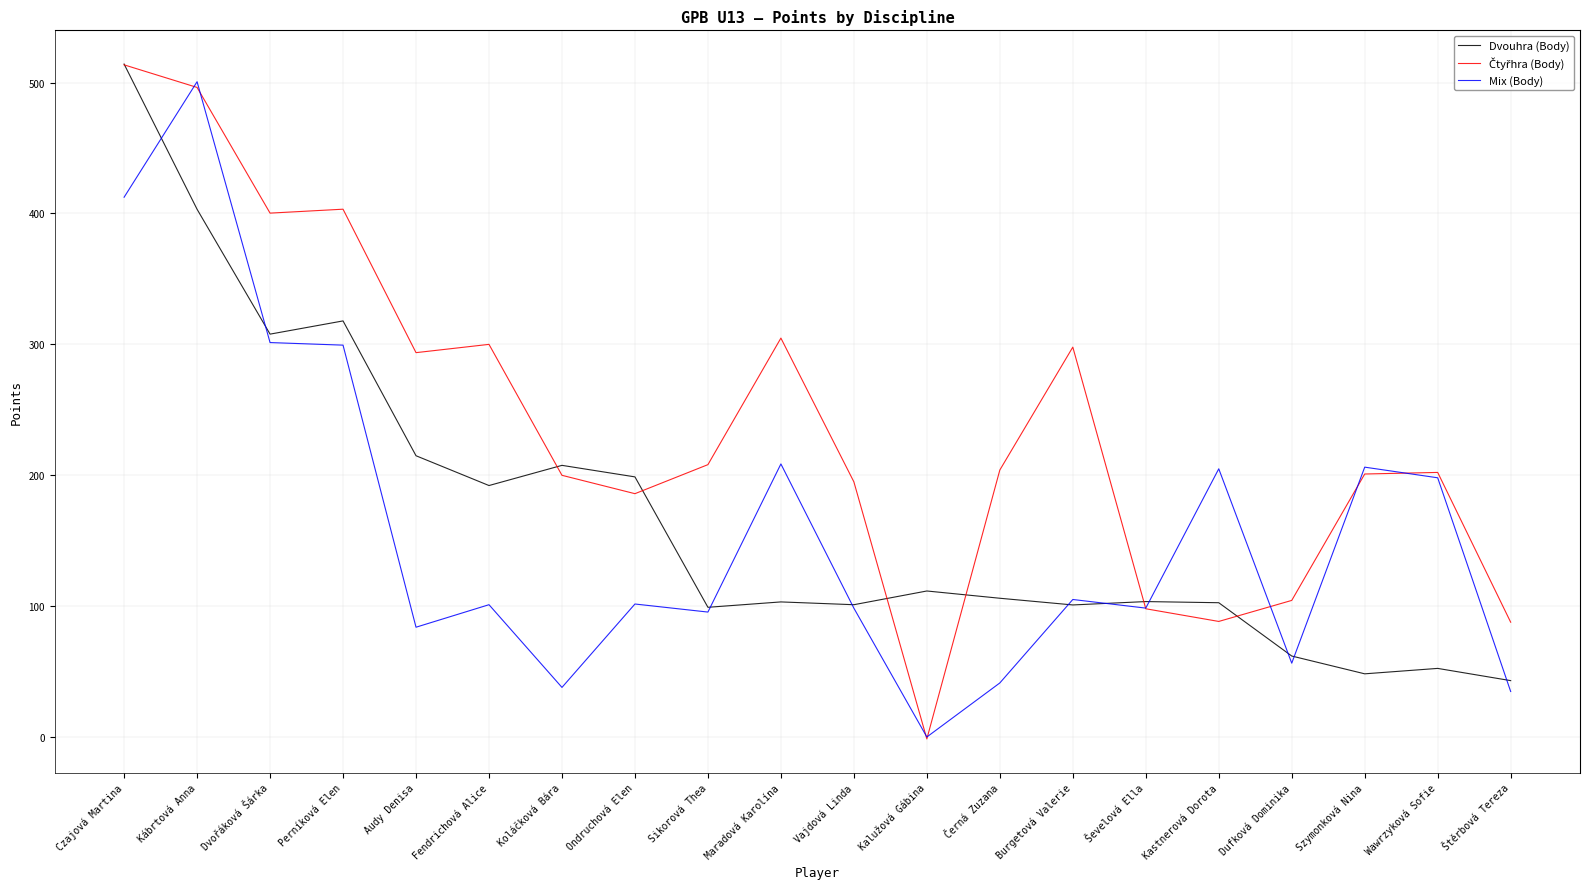

Where does the Dvouhra (Body) series first go above 106?

Czajová Martina